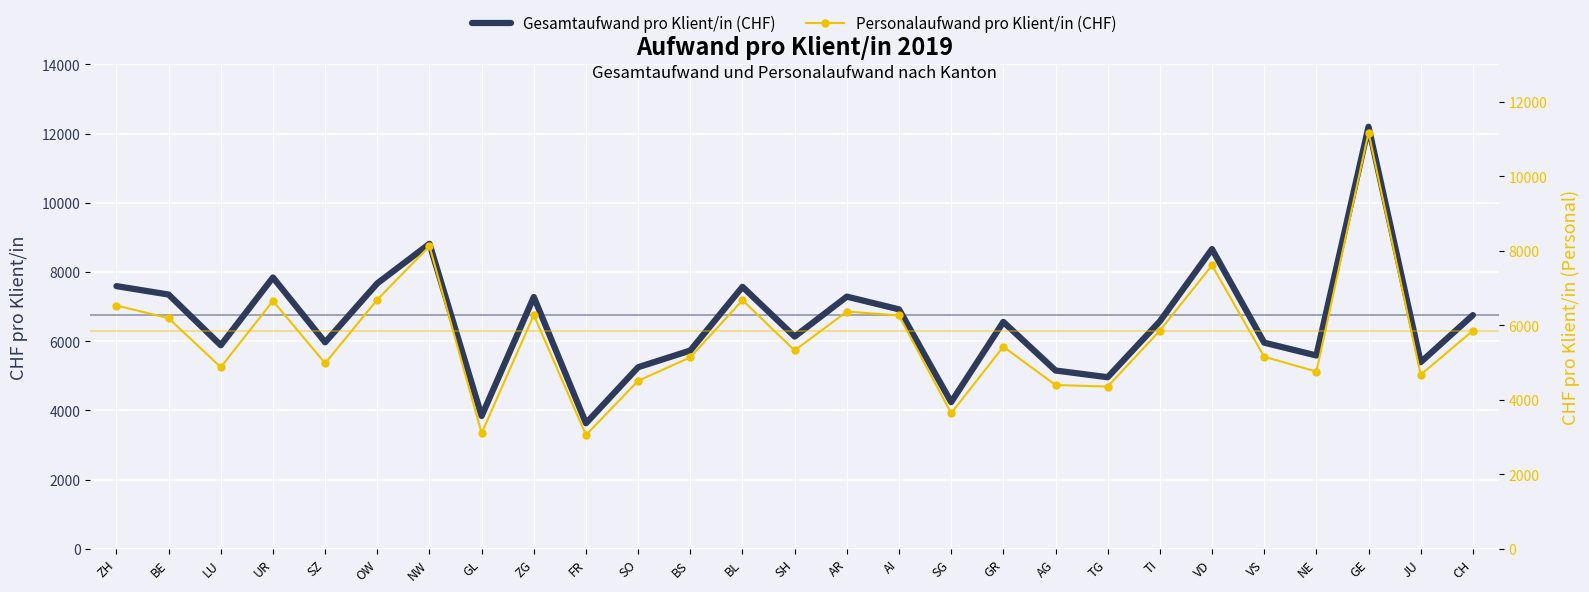

At which category does Personalaufwand pro Klient/in (CHF) reach its first local valley?

LU